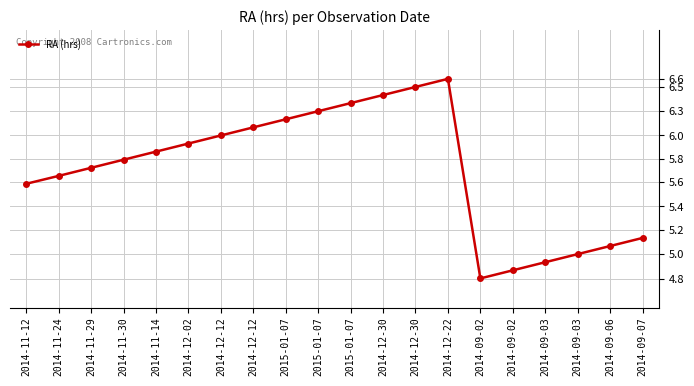

Which label corresponds to the smallest value in the chart?

2014-09-02